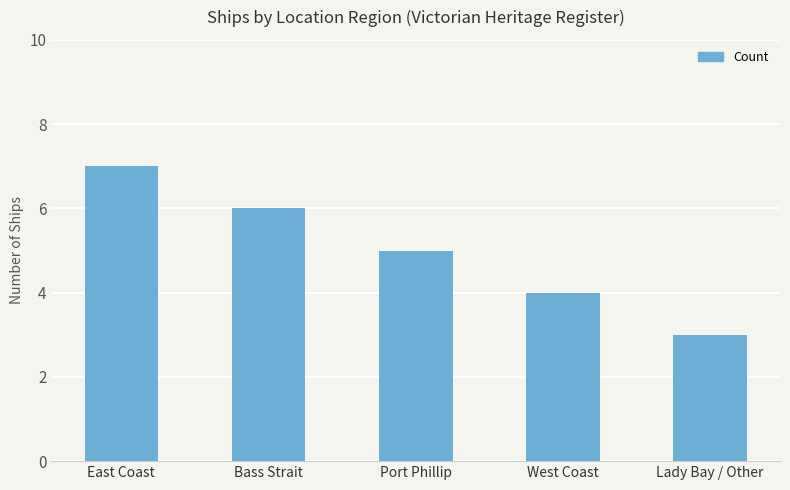

Reading left to right, extract all data points from this chart.

7	6	5	4	3